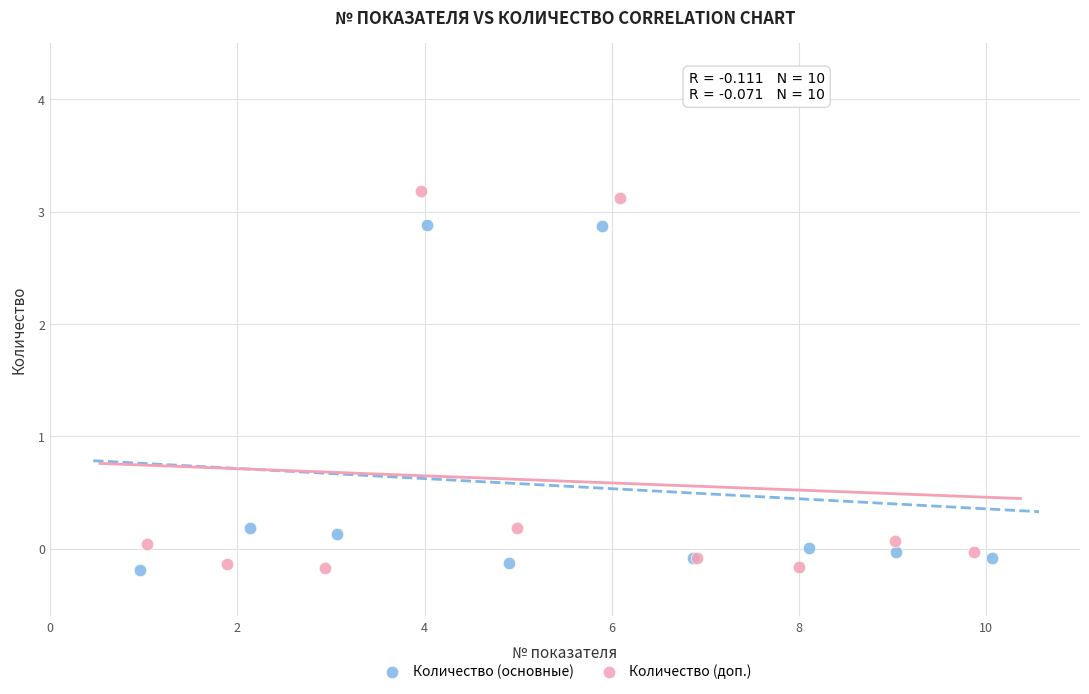

Which series contains the highest Y value?

Количество (доп.)